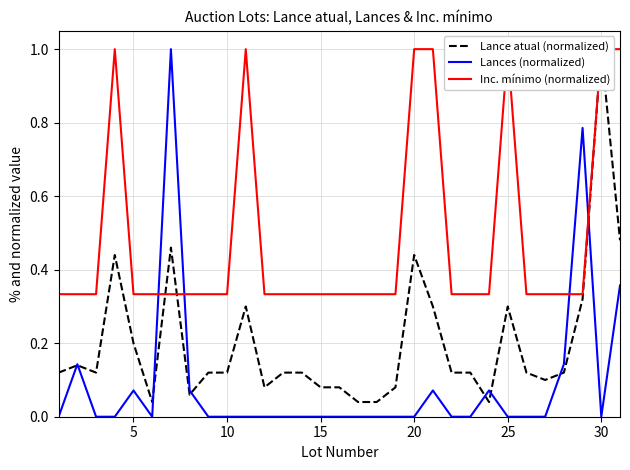

True or false: Lances (normalized) has a value of -0.6 at 15.

False